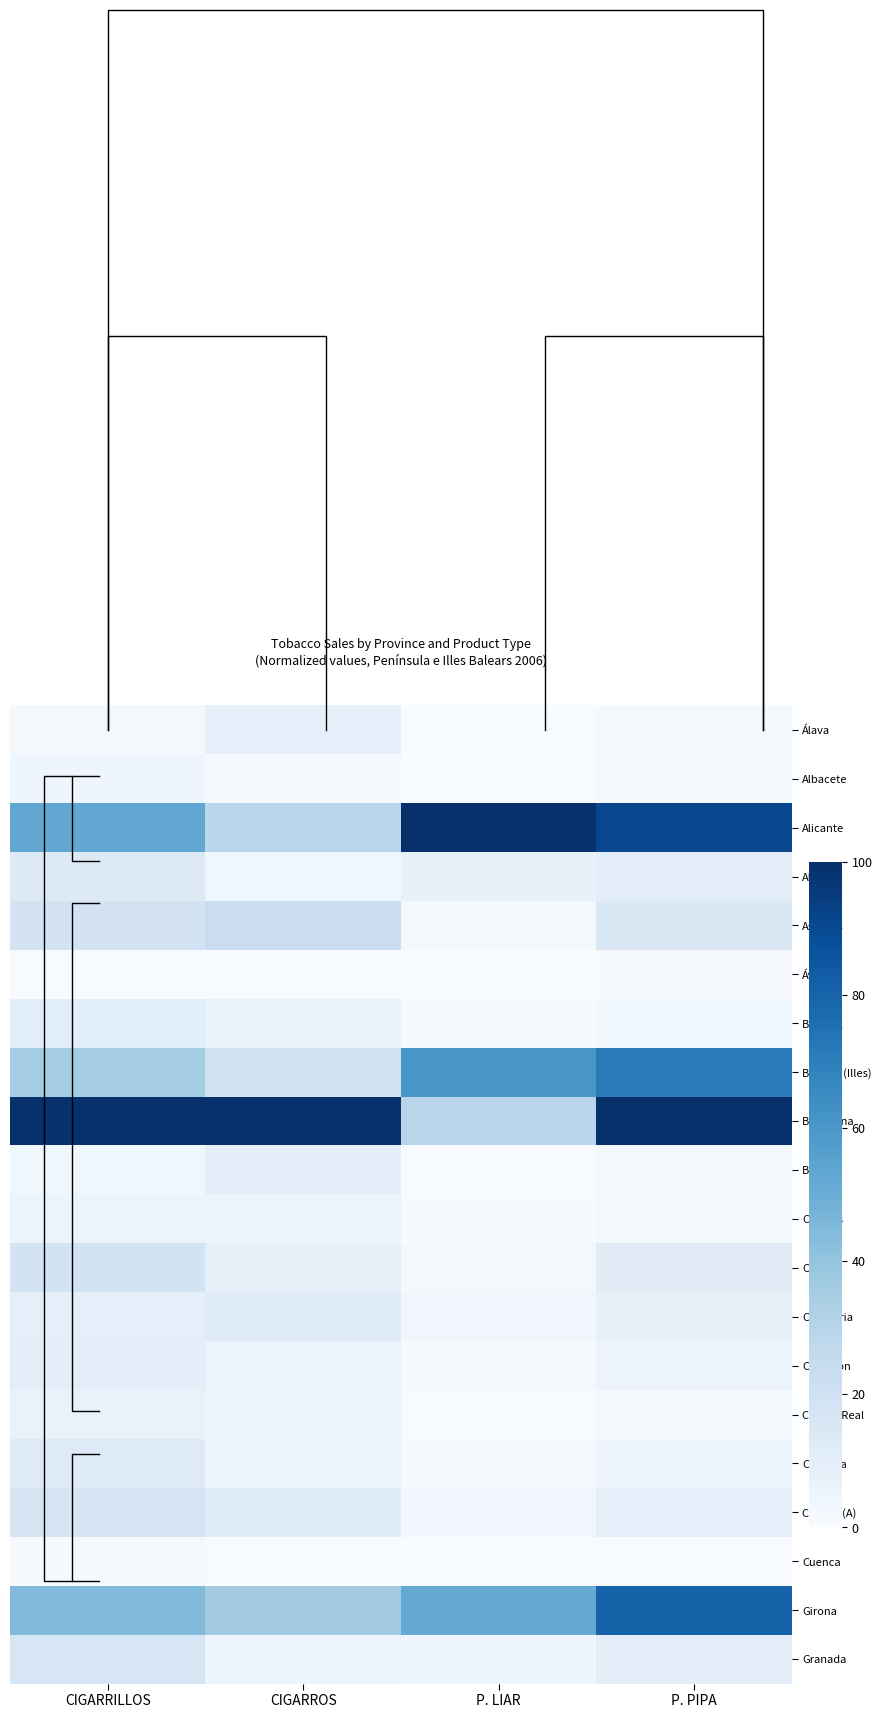

Reading left to right, transcribe all the data shown in this chart.

Álava: CIGARRILLOS=2.2	CIGARROS=8.8	P. LIAR=0.1	P. PIPA=1.5
Albacete: CIGARRILLOS=4.3	CIGARROS=2.1	P. LIAR=0.4	P. PIPA=1.4
Alicante: CIGARRILLOS=52.9	CIGARROS=28.3	P. LIAR=100.0	P. PIPA=90.8
Almería: CIGARRILLOS=12.6	CIGARROS=3.6	P. LIAR=7.1	P. PIPA=10.3
Asturias: CIGARRILLOS=18.0	CIGARROS=22.8	P. LIAR=1.7	P. PIPA=14.3
Ávila: CIGARRILLOS=0.0	CIGARROS=0.2	P. LIAR=0.0	P. PIPA=0.7
Badajoz: CIGARRILLOS=10.9	CIGARROS=6.6	P. LIAR=0.5	P. PIPA=3.9
Balears (Illes): CIGARRILLOS=35.4	CIGARROS=19.5	P. LIAR=60.5	P. PIPA=71.4
Barcelona: CIGARRILLOS=100.0	CIGARROS=100.0	P. LIAR=29.2	P. PIPA=100.0
Burgos: CIGARRILLOS=3.8	CIGARROS=9.6	P. LIAR=0.3	P. PIPA=2.3
Cáceres: CIGARRILLOS=5.2	CIGARROS=5.3	P. LIAR=0.6	P. PIPA=1.6
Cádiz: CIGARRILLOS=18.5	CIGARROS=8.3	P. LIAR=1.8	P. PIPA=11.3
Cantabria: CIGARRILLOS=8.8	CIGARROS=11.8	P. LIAR=3.3	P. PIPA=7.4
Castellón: CIGARRILLOS=9.8	CIGARROS=5.7	P. LIAR=1.5	P. PIPA=5.8
Ciudad Real: CIGARRILLOS=7.0	CIGARROS=4.8	P. LIAR=0.3	P. PIPA=1.4
Córdoba: CIGARRILLOS=12.3	CIGARROS=4.5	P. LIAR=0.5	P. PIPA=4.4
Coruña (A): CIGARRILLOS=17.0	CIGARROS=11.5	P. LIAR=2.8	P. PIPA=8.9
Cuenca: CIGARRILLOS=1.0	CIGARROS=0.0	P. LIAR=0.0	P. PIPA=0.0
Girona: CIGARRILLOS=44.5	CIGARROS=36.0	P. LIAR=51.9	P. PIPA=80.3
Granada: CIGARRILLOS=15.8	CIGARROS=4.9	P. LIAR=4.1	P. PIPA=9.4